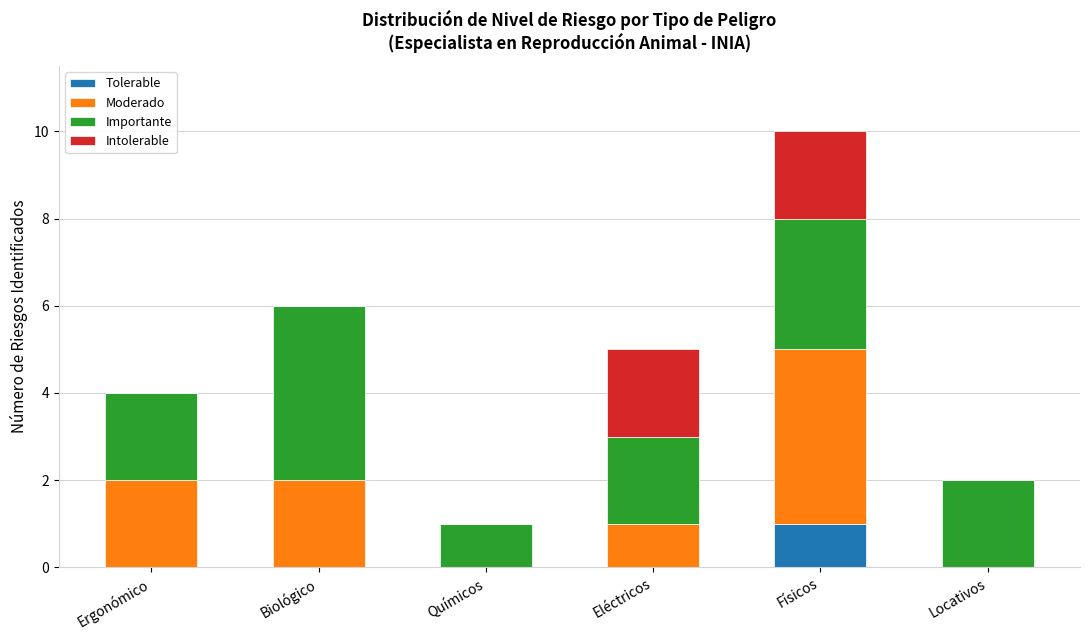

Reading left to right, transcribe the values for Tolerable.

Ergonómico=0	Biológico=0	Químicos=0	Eléctricos=0	Físicos=1	Locativos=0